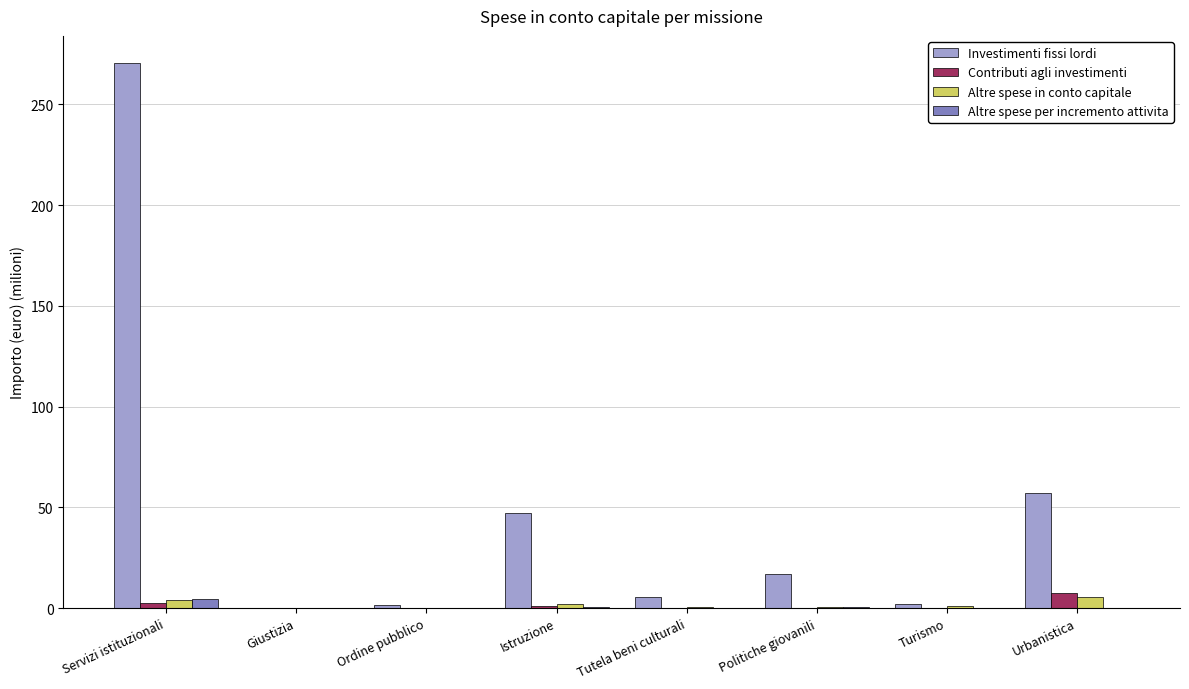

What is the sum of all Investimenti fissi lordi values?

400.7